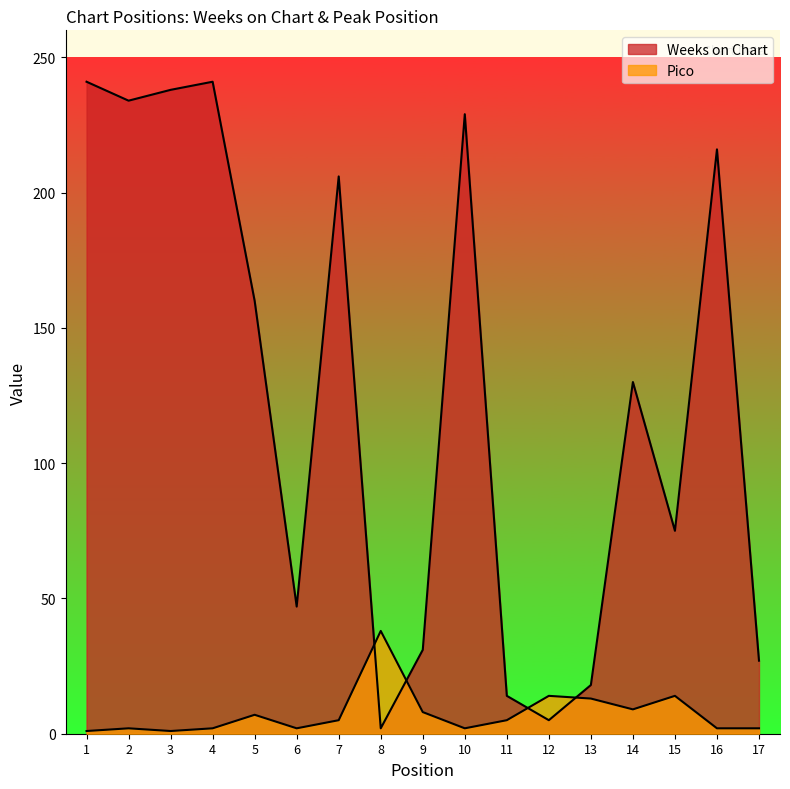

The value of Pico at 13 is 6. True or false?

False